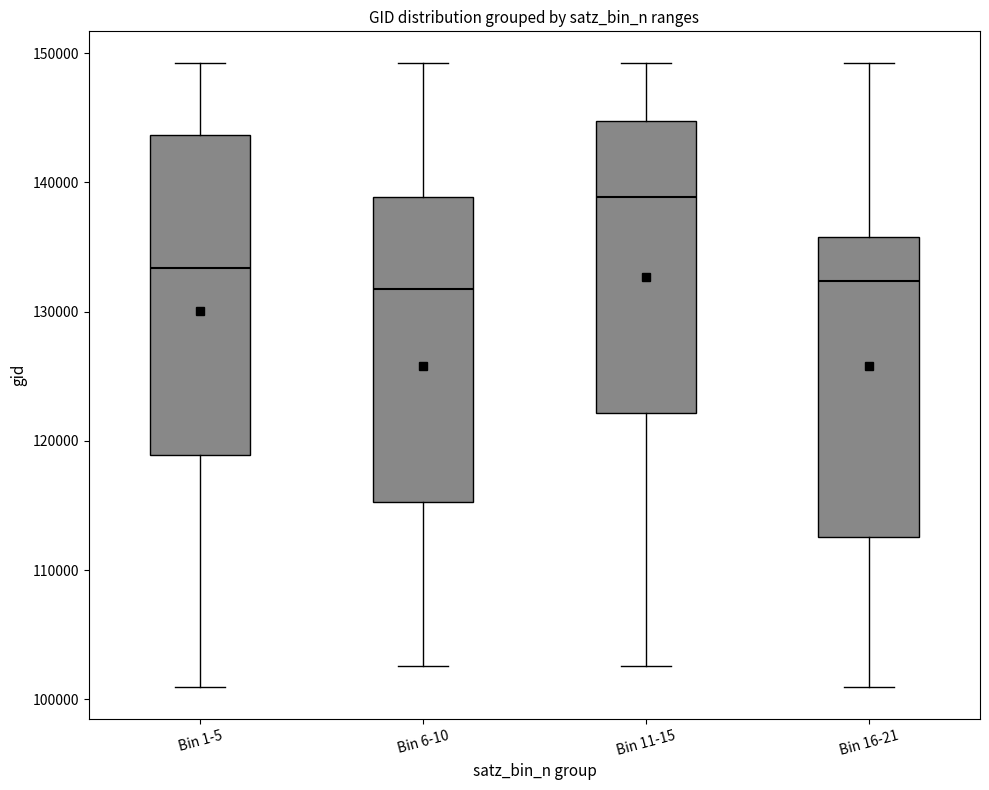

Where does the upper whisker of the box for Bin 16-21 end on the y-axis? The values are not printed on the chart, so give them approximately, as read against the axis.

149000